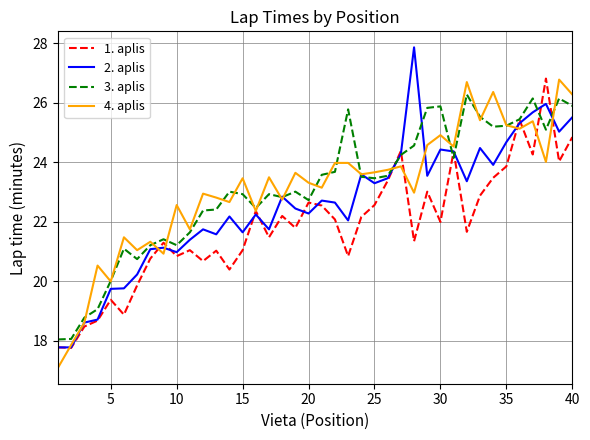

How many lines are shown in the chart?

4